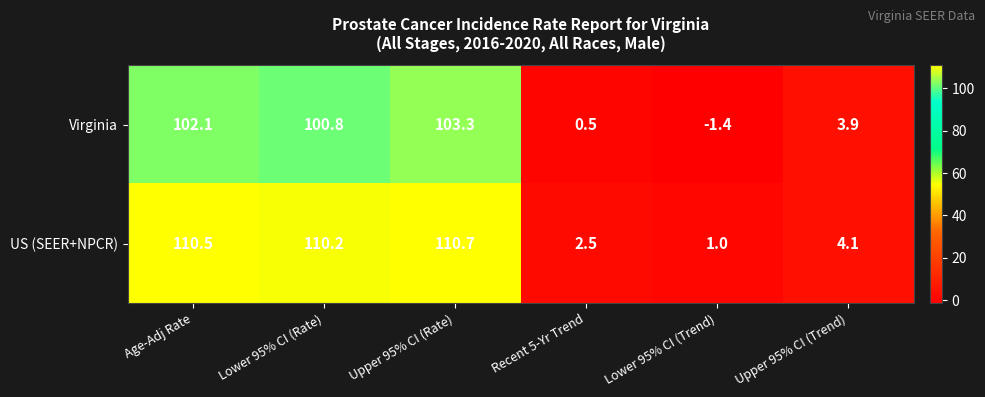

How many data points does each series have?

6